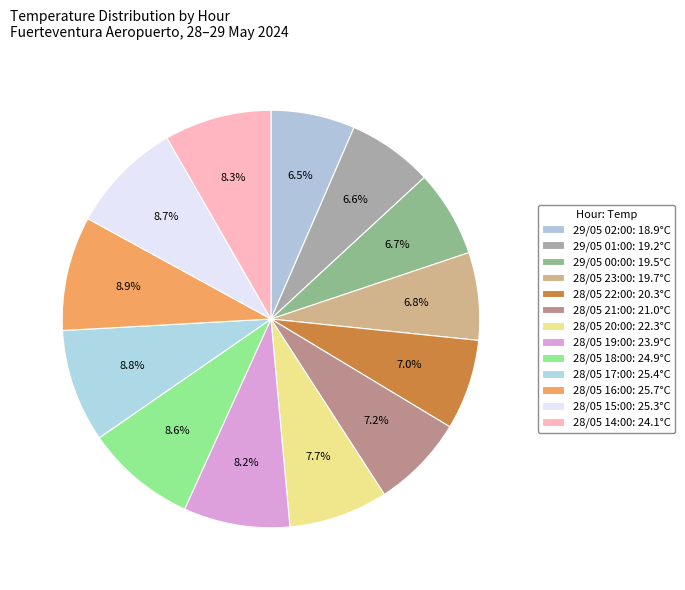

How many slices are in this pie chart?

13